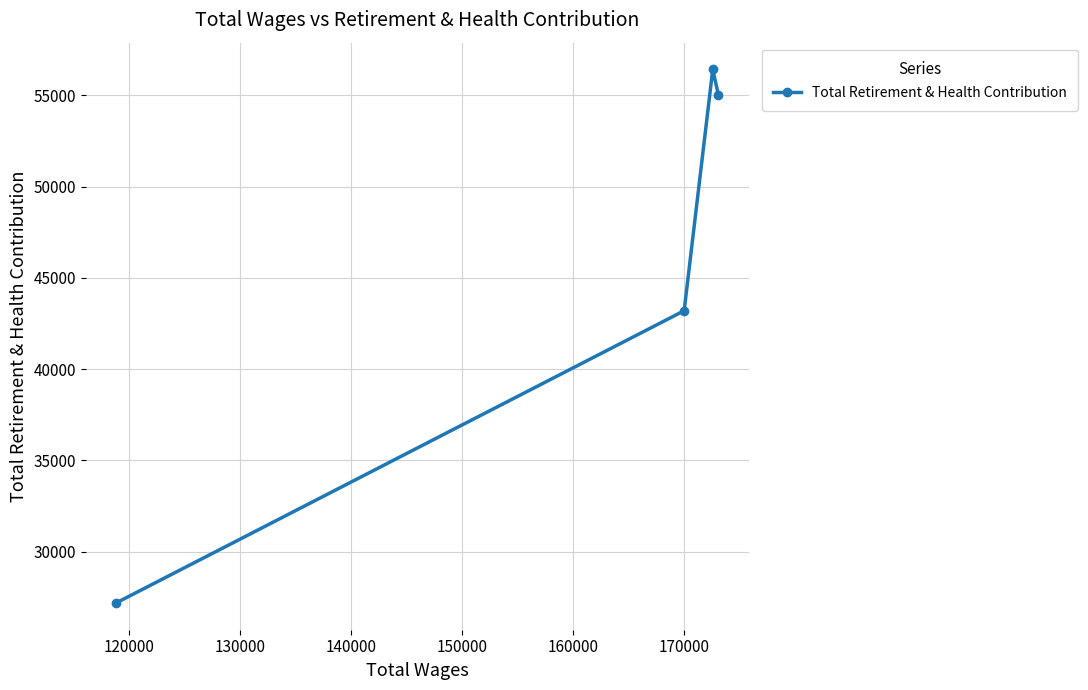

Reading left to right, extract all data points from this chart.

27186	43200	56425	55005